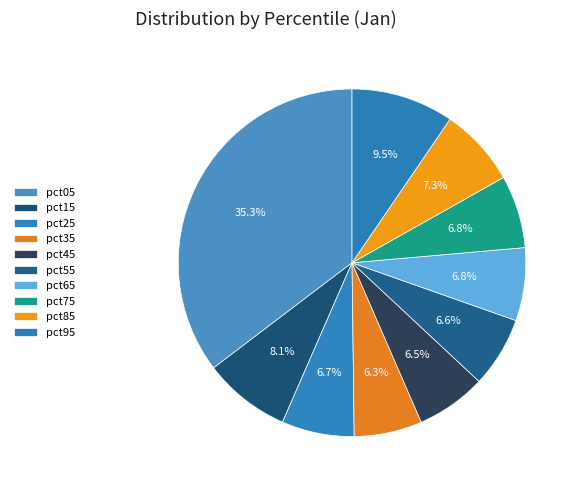

How much of the chart is everything except pct05?

64.7%